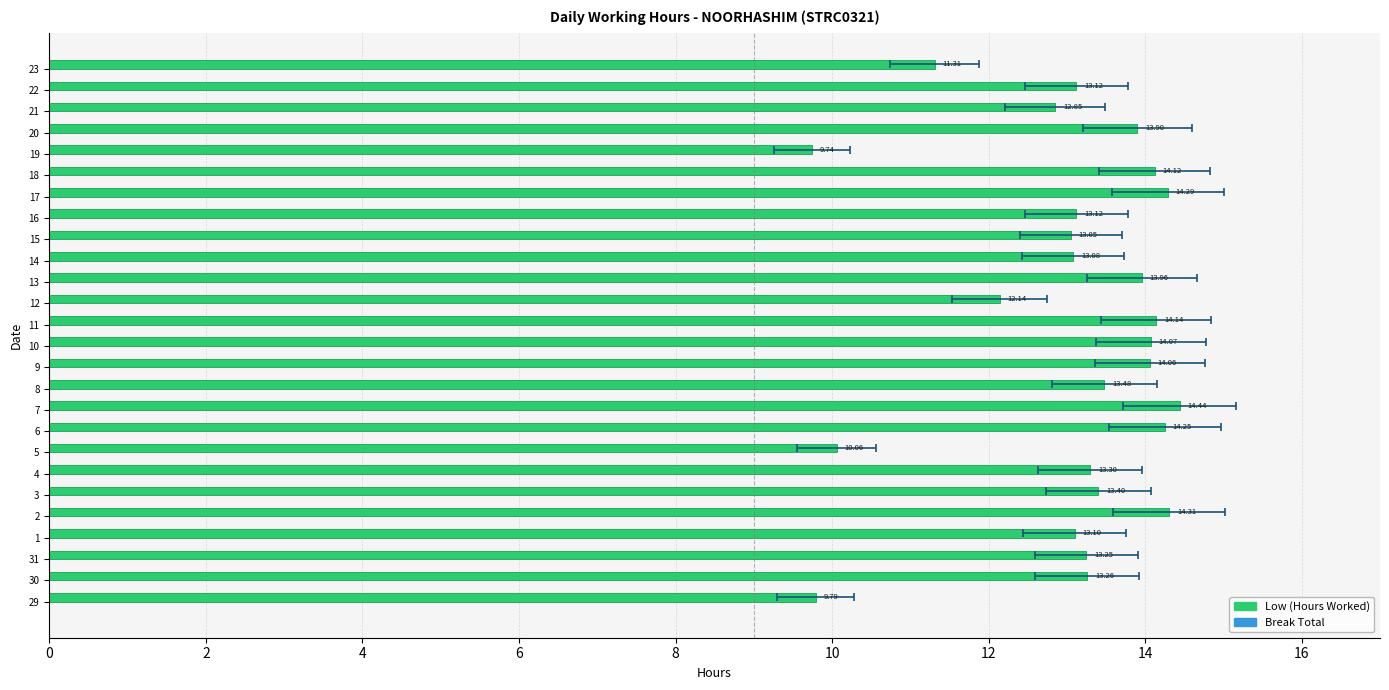

Reading left to right, transcribe all the data shown in this chart.

Low: 9.8	13.3	13.2	13.1	14.3	13.4	13.3	10.1	14.2	14.4	13.5	14.1	14.1	14.1	12.1	14.0	13.1	13.1	13.1	14.3	14.1	9.7	13.9	12.8	13.1	11.3
Break Total: 0.4	0.4	0.4	0.4	0.4	0.4	0.4	0.4	0.4	0.4	0.4	0.4	0.4	0.4	0.4	0.4	0.4	0.4	0.4	0.4	0.4	0.4	0.4	0.4	0.4	0.4